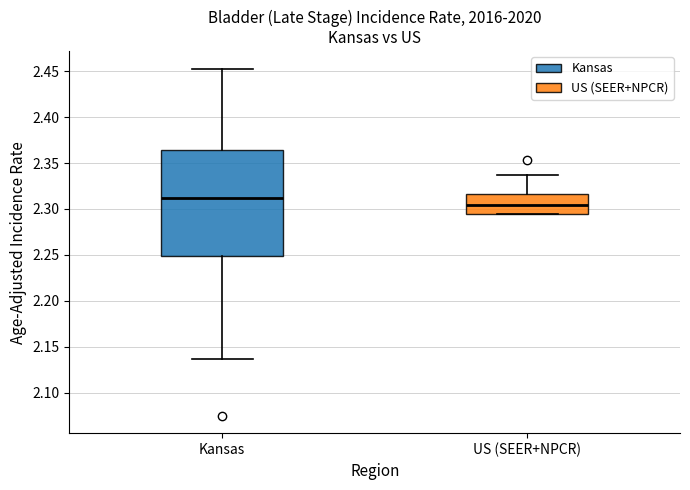

Comparing the boxes themselves (not the whiskers), which one is the tallest?

Kansas